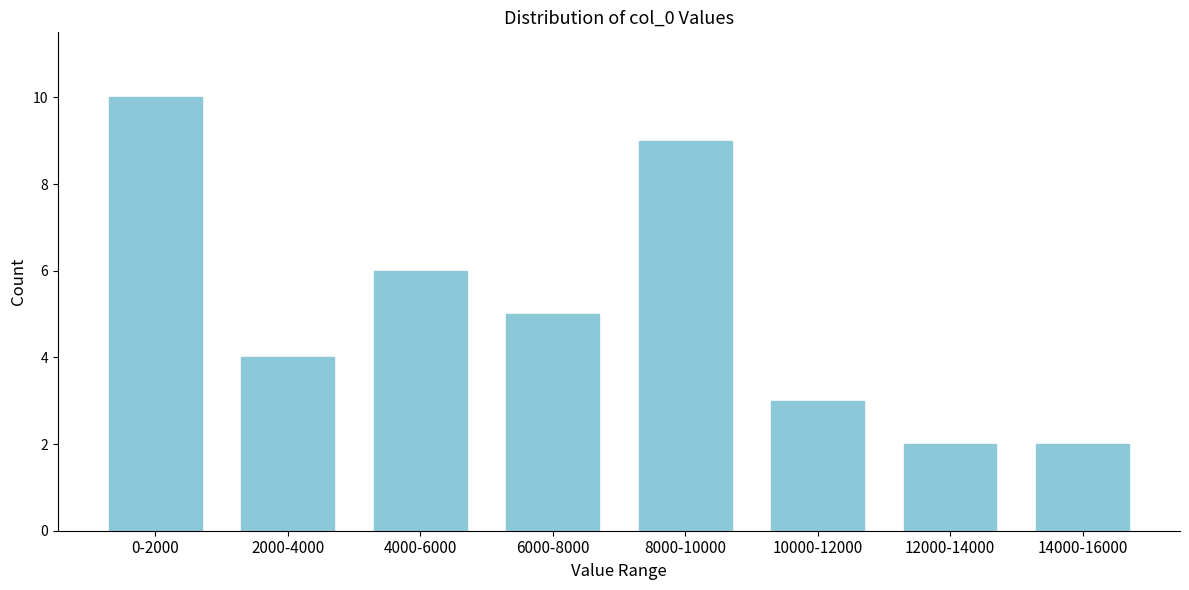

Reading right to left, what are all the values shown in this chart?

14000-16000=2	12000-14000=2	10000-12000=3	8000-10000=9	6000-8000=5	4000-6000=6	2000-4000=4	0-2000=10